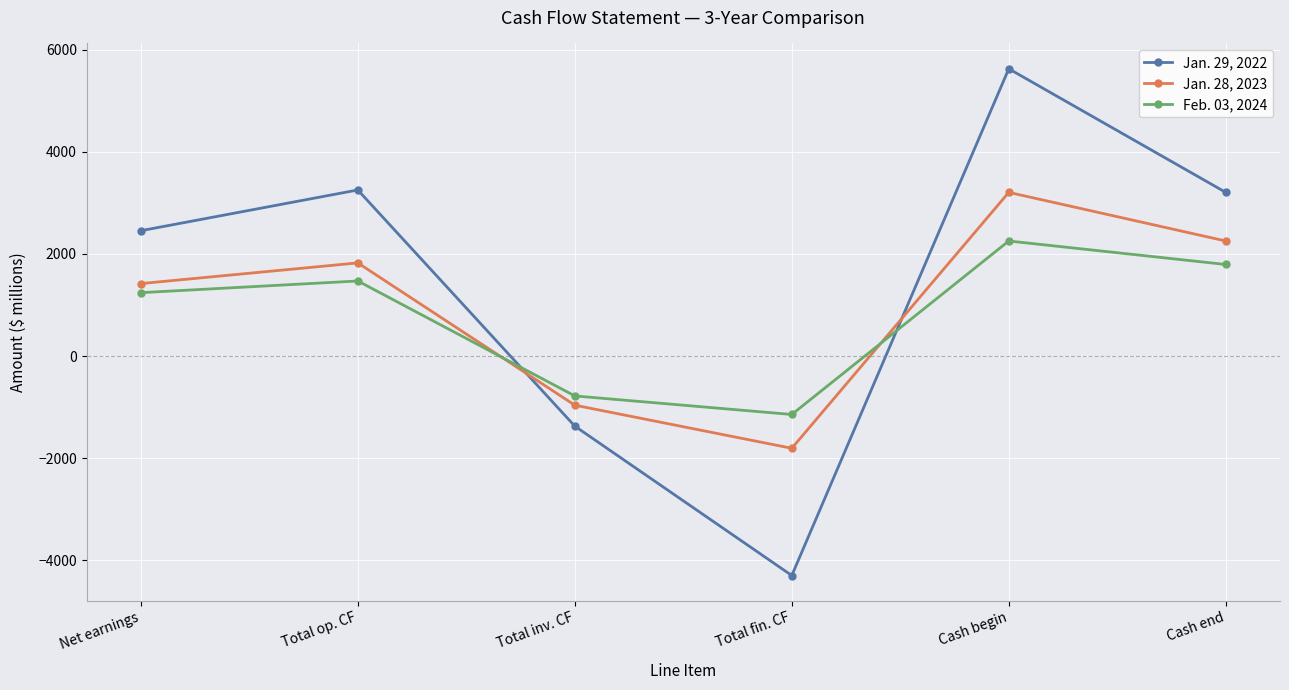

What is the total value across all series at Total op. CF?

6546